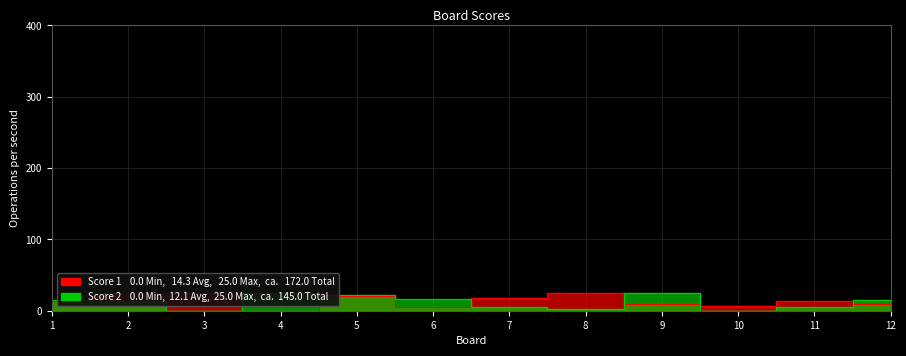

Which label corresponds to the smallest value in the chart?

4